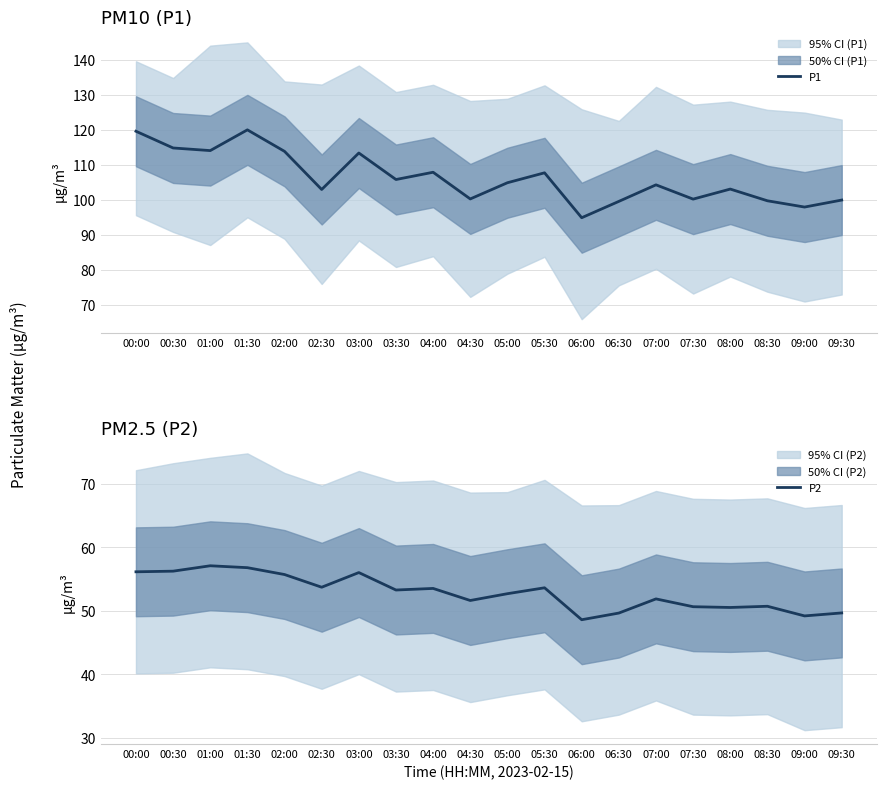

What are all the series names shown in the legend?

P1, P2